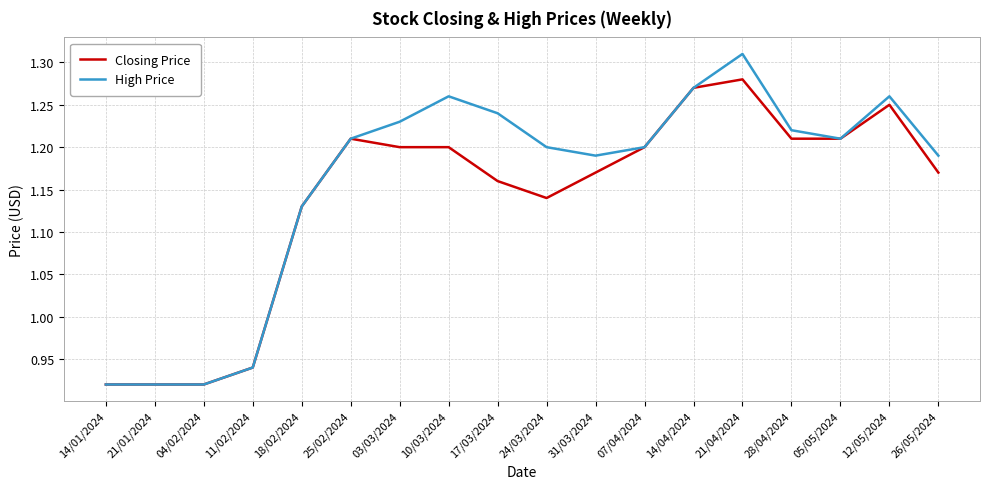

Which series has the largest range (max minus min)?

High Price